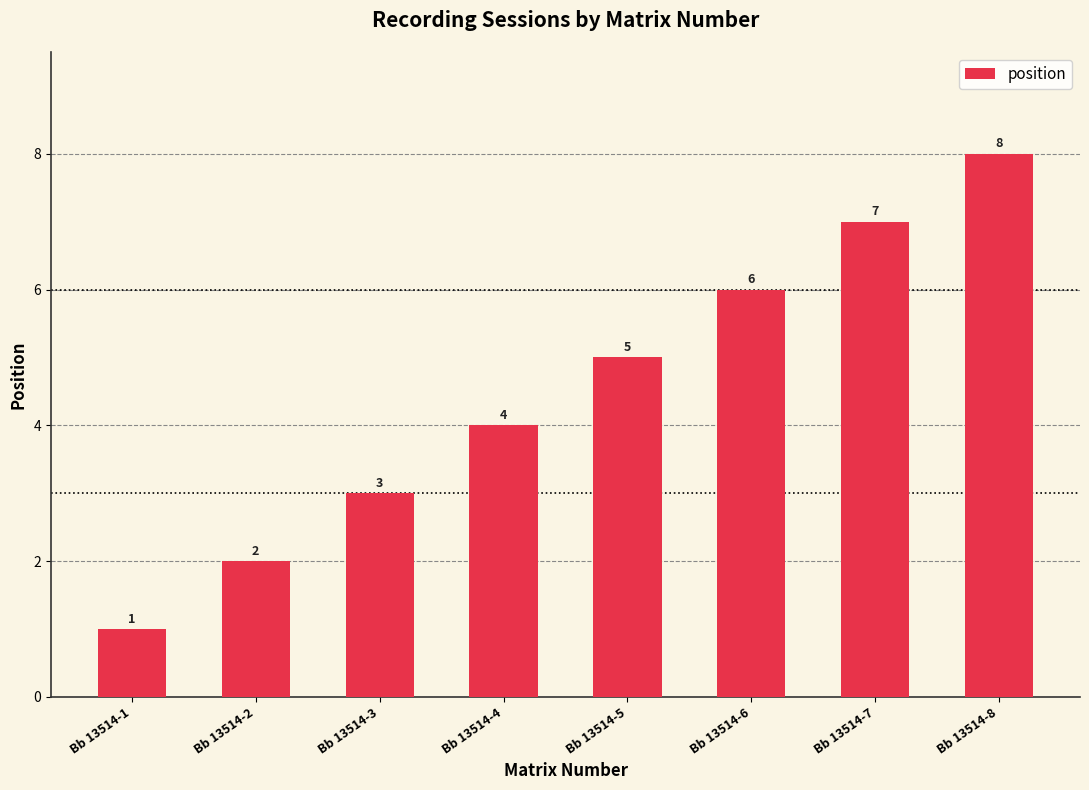

Reading left to right, transcribe all the data shown in this chart.

1	2	3	4	5	6	7	8